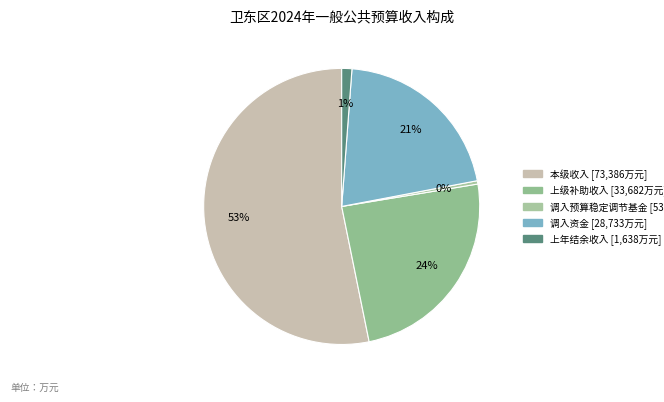

Which category has the biggest portion of the pie?

本级收入